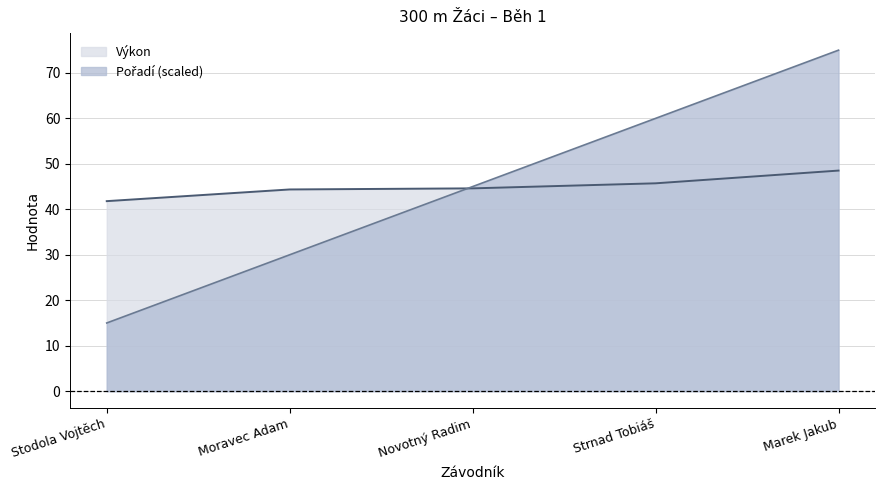

How many intersections are there between Pořadí and Výkon?

1